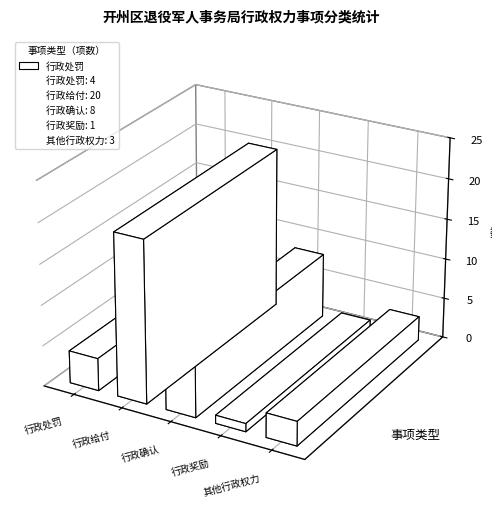

How many bars are there in total?

5